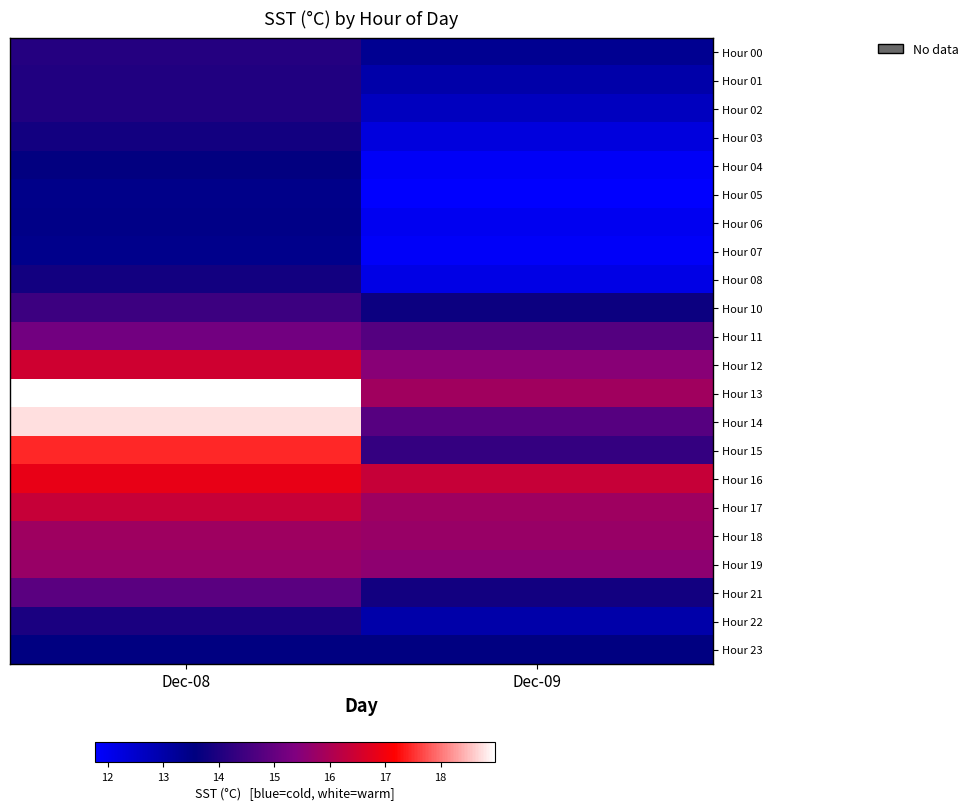

Which has a higher value, Dec-09 or Dec-08?

Dec-08